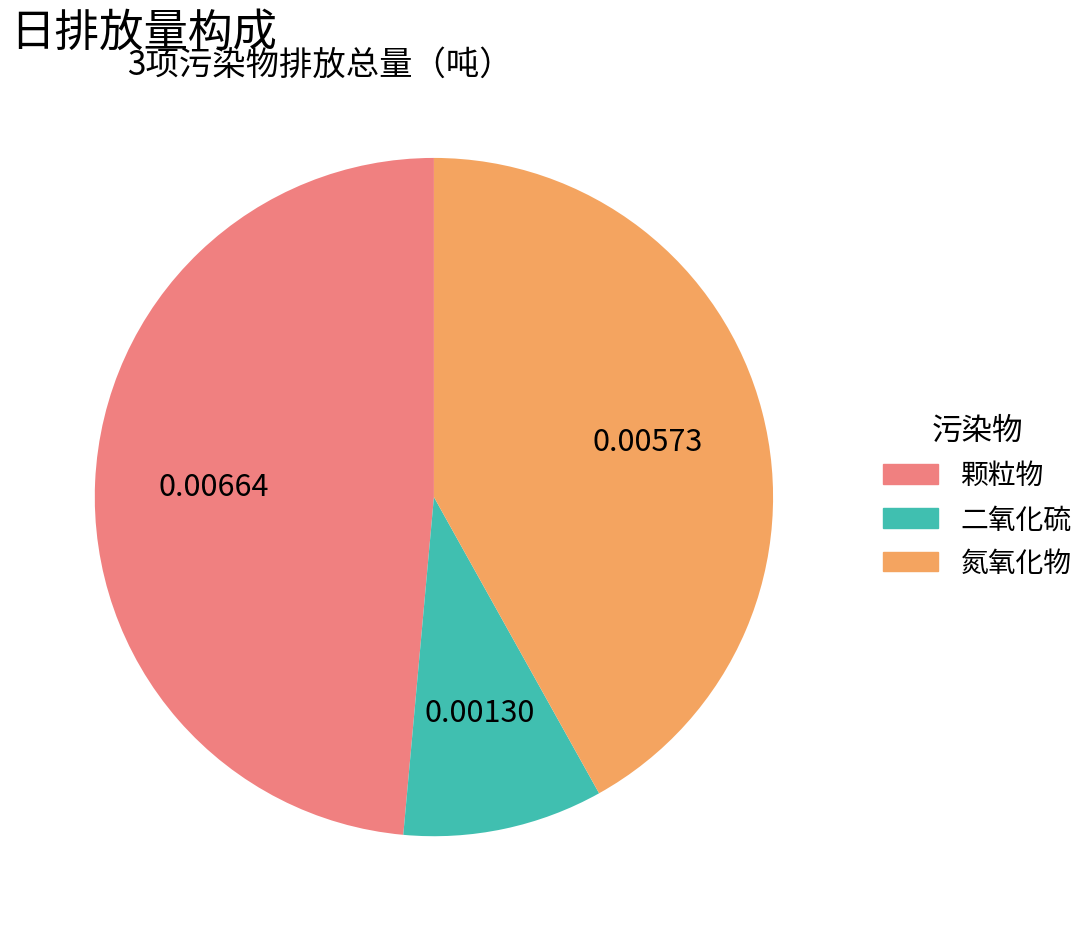

Which has a higher value, 颗粒物 or 二氧化硫?

颗粒物